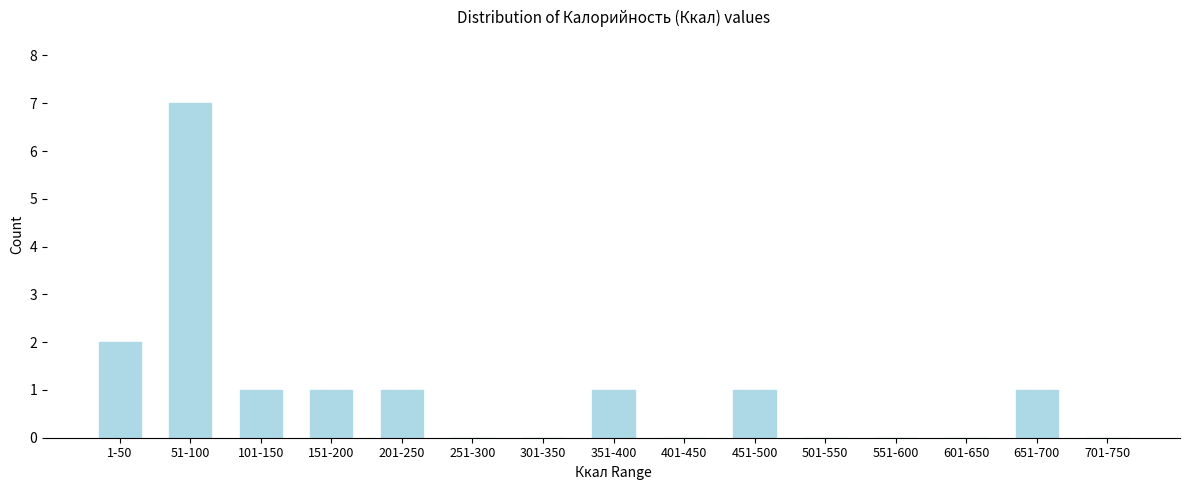

Reading left to right, transcribe all the data shown in this chart.

1-50=2	51-100=7	101-150=1	151-200=1	201-250=1	251-300=0	301-350=0	351-400=1	401-450=0	451-500=1	501-550=0	551-600=0	601-650=0	651-700=1	701-750=0